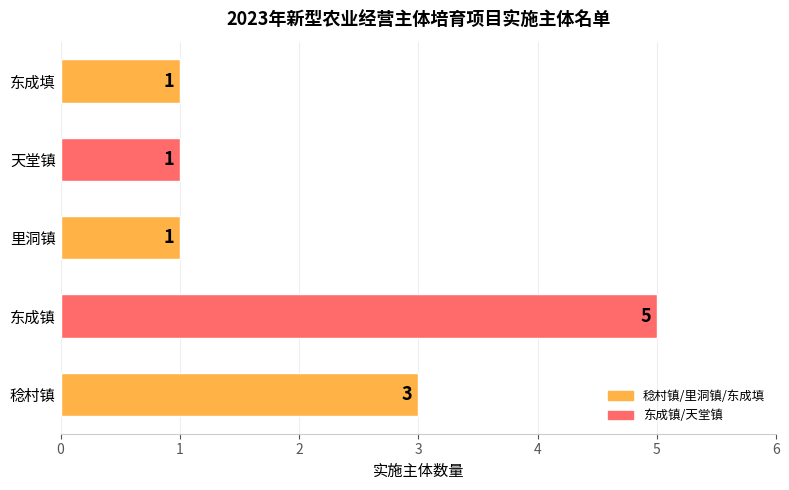

What is the sum of the values at 稔村镇 and 东成填?

4